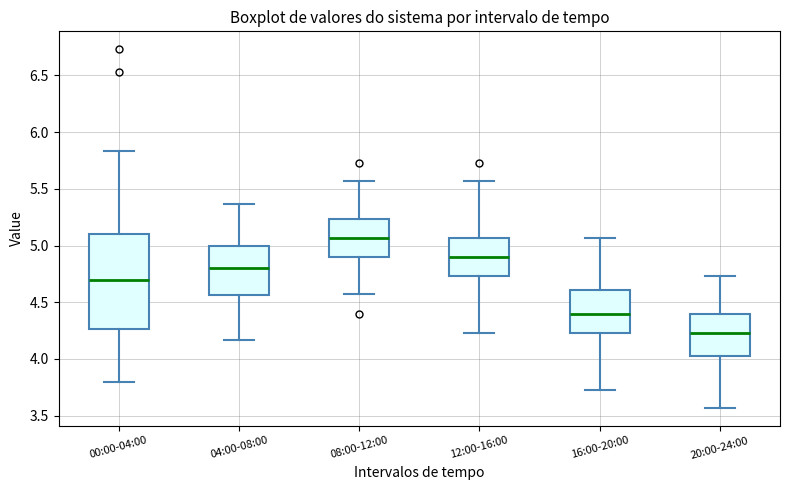

Where does the upper whisker of the box for 20:00-24:00 end on the y-axis? The values are not printed on the chart, so give them approximately, as read against the axis.

4.75